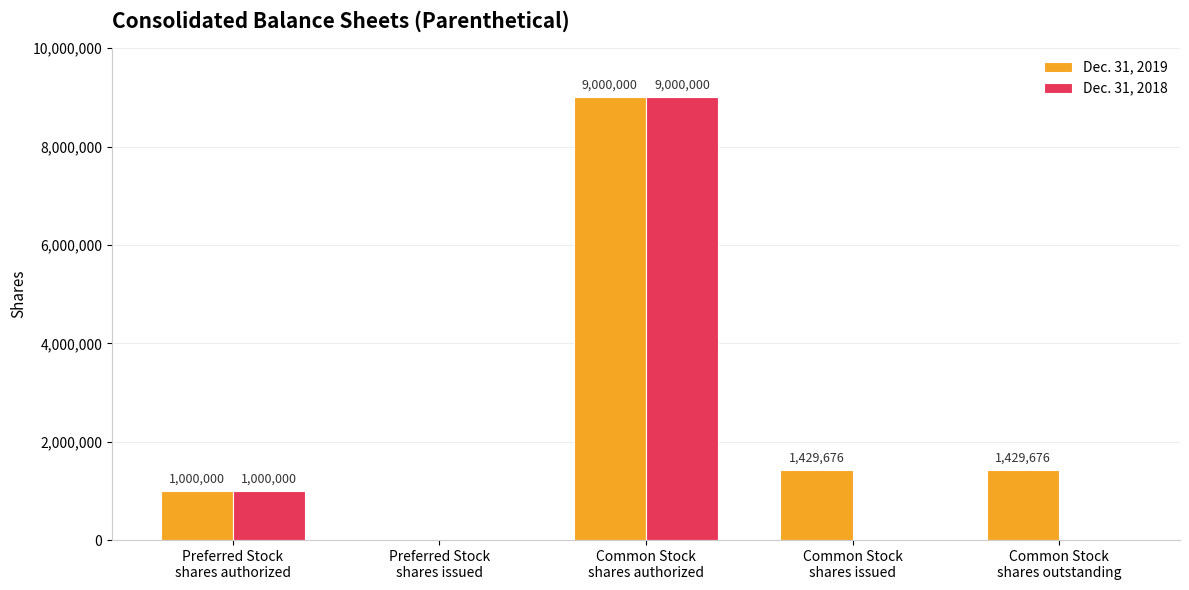

Which series has the largest total across all categories?

Dec. 31, 2019